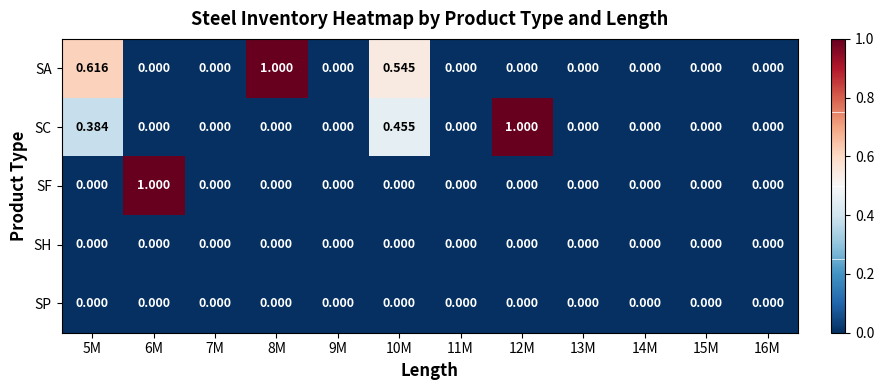

Which series has the largest total across all categories?

SA